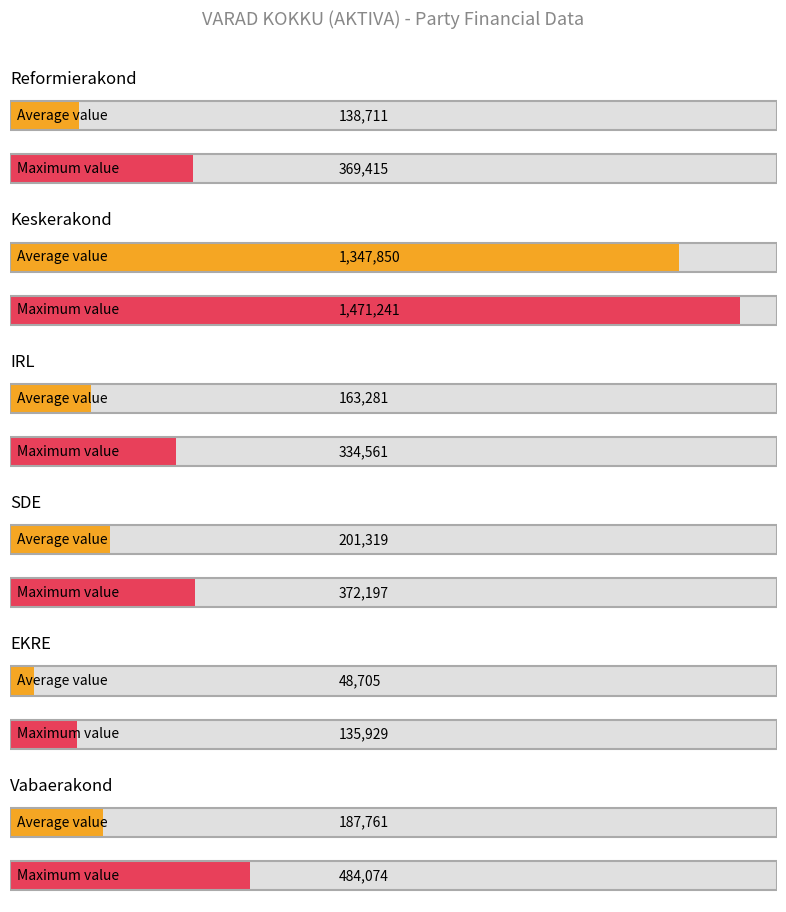

Does the chart contain stacked bars?

No